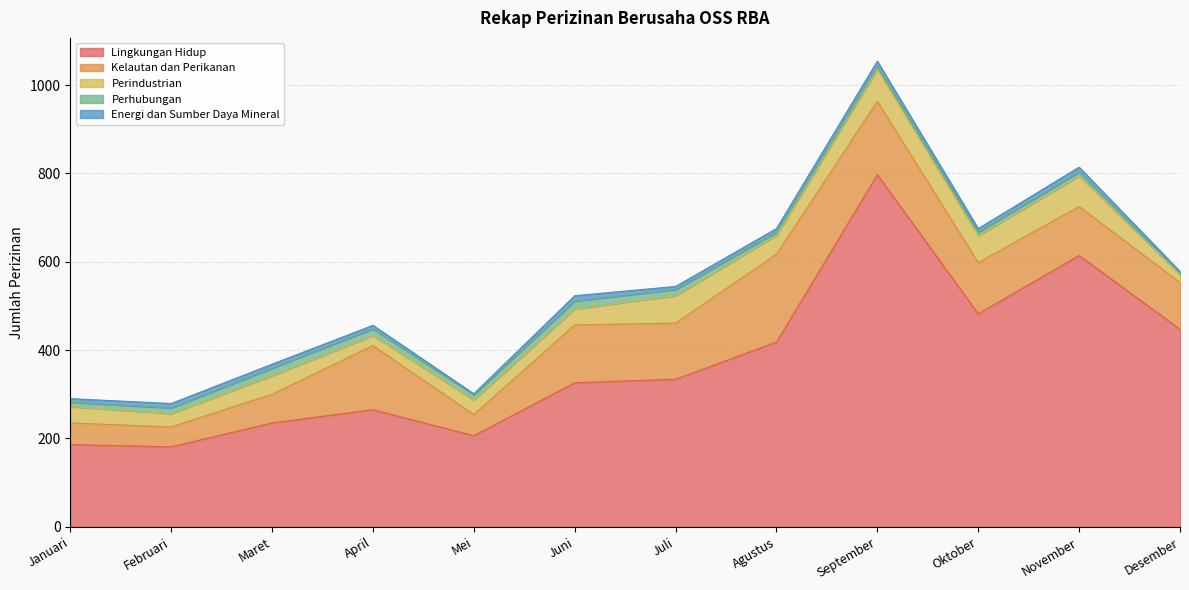

What is the sum of the Lingkungan Hidup values at Desember and Oktober?

929